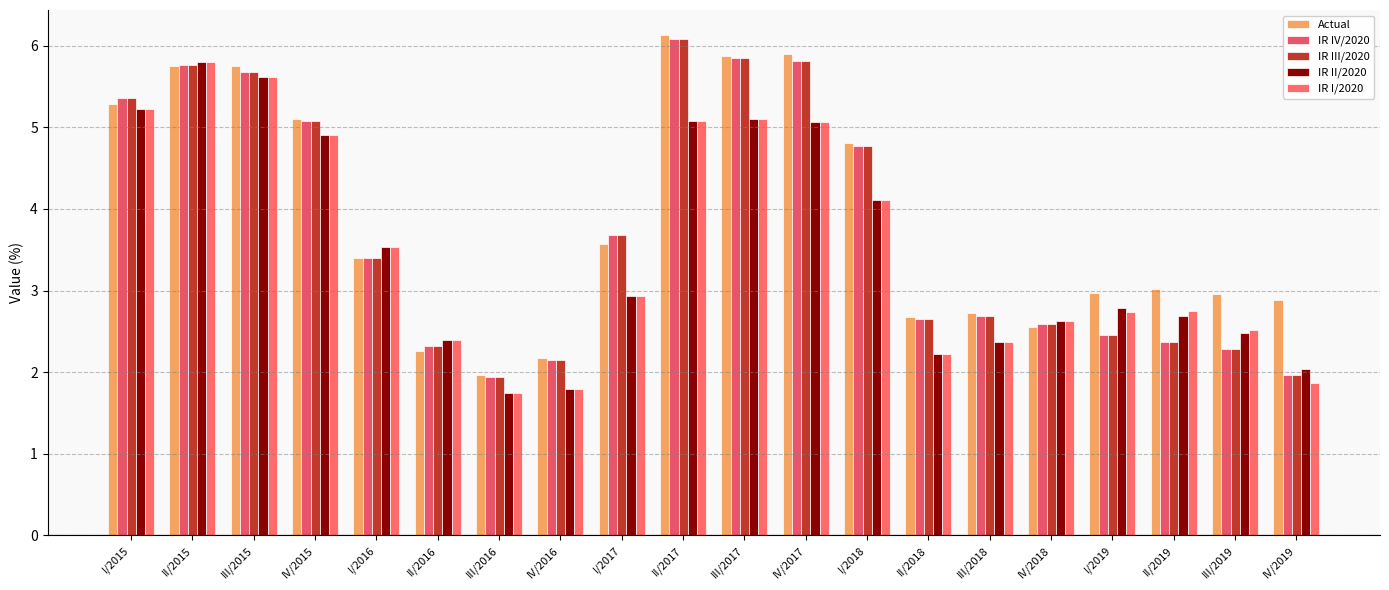

Between I/2017 and II/2017, which is larger?

II/2017